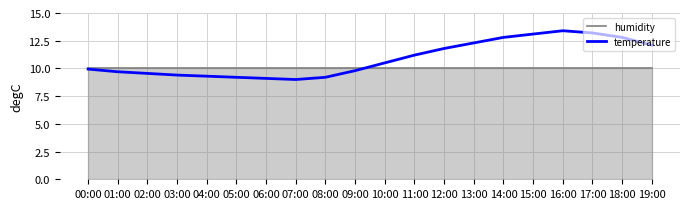

What is the greatest value displayed?

13.4